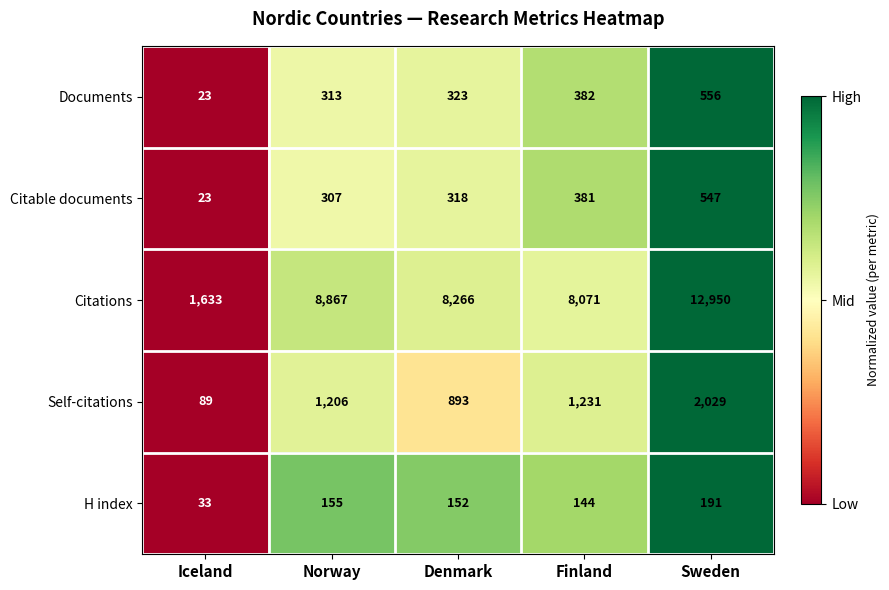

The value of Citable documents at Sweden is 547. True or false?

True